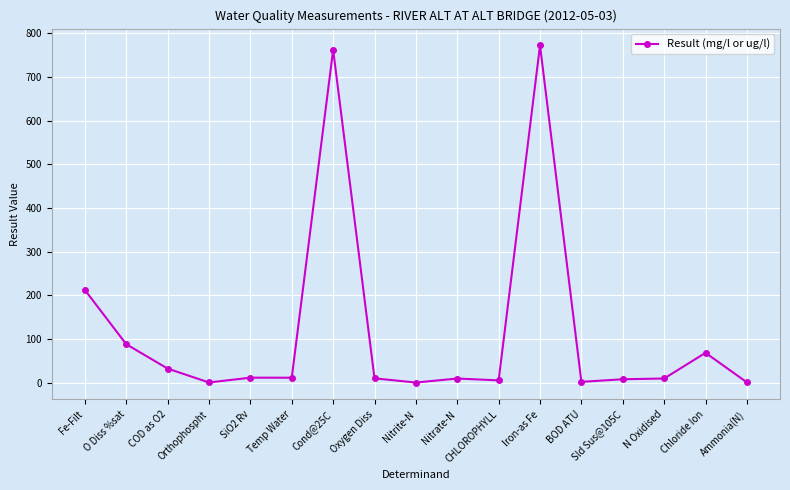

Which has a higher value, Fe-Filt or SiO2 Rv?

Fe-Filt